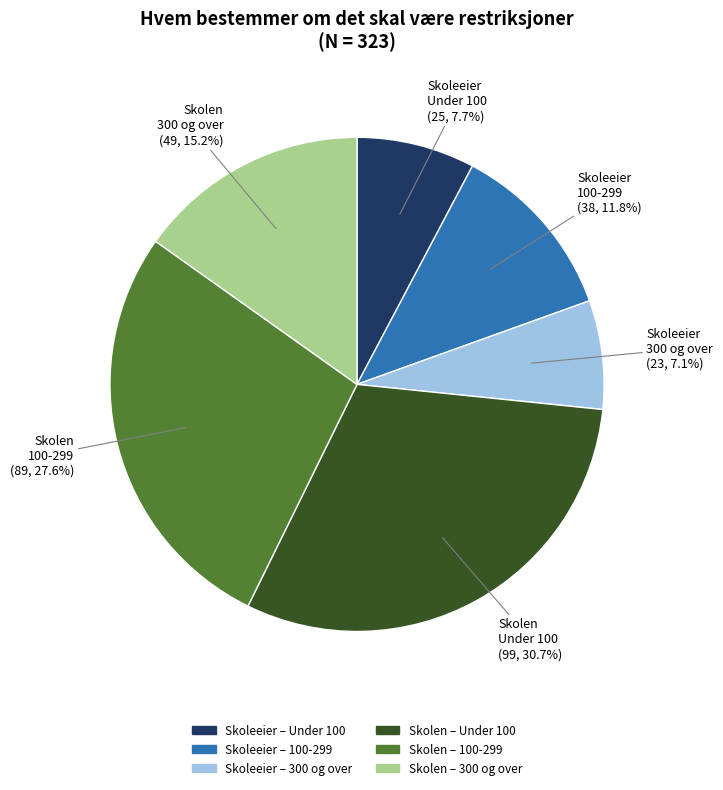

To the nearest percent, what is the average slice percentage?

17%